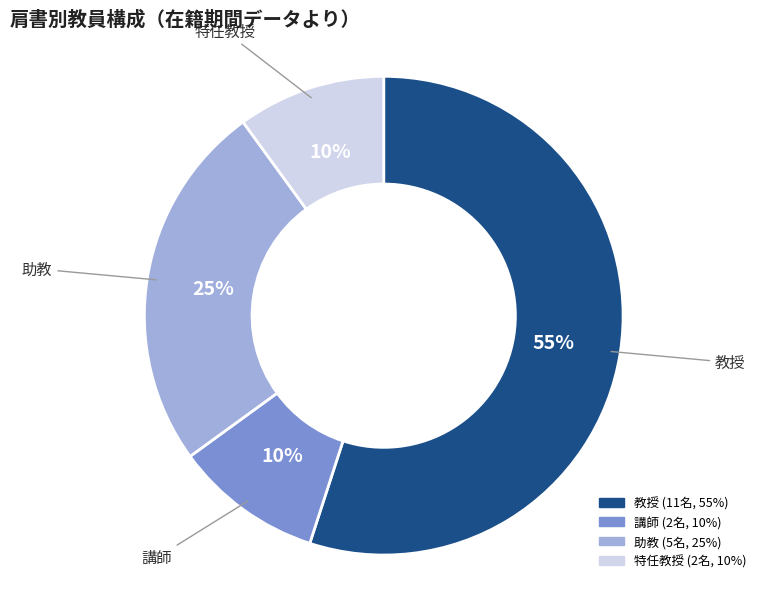

True or false: 教授 accounts for 55% of the total.

True